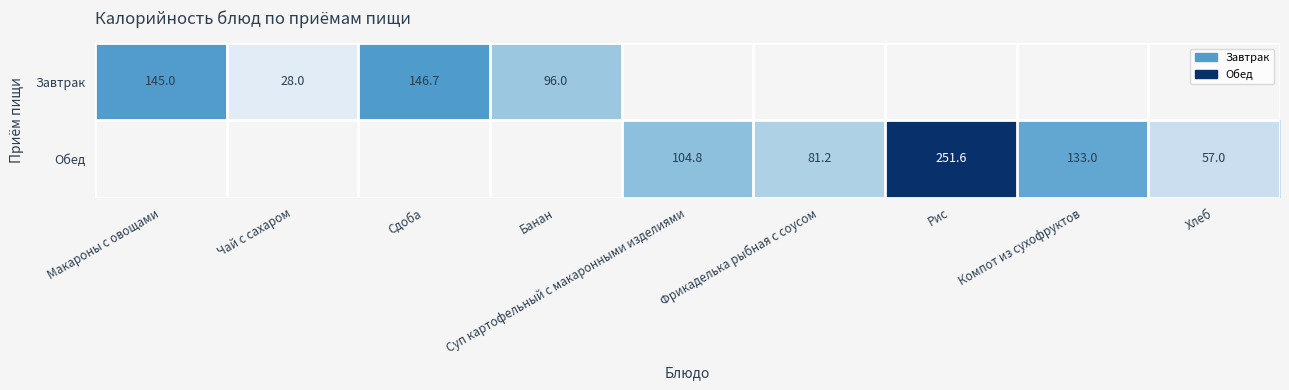

Is it true that Завтрак equals 62.1 at Банан?

False